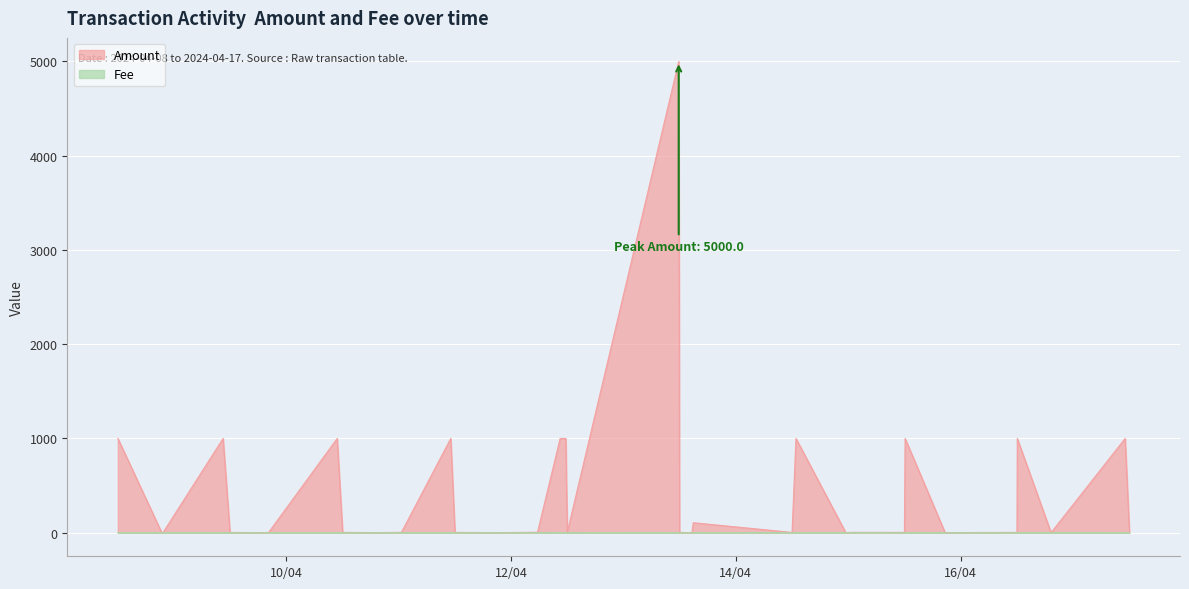

Where do Amount and Fee first cross each other?

14 and 15